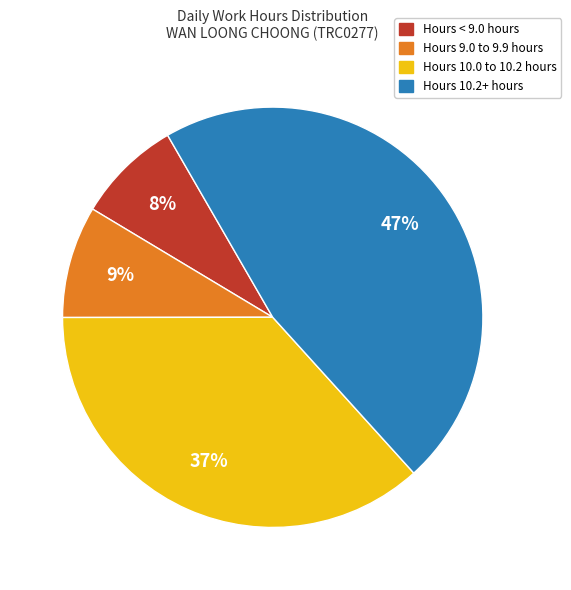

Rank the categories by value from highest to lowest.

Hours 10.2+ hours, Hours 10.0 to 10.2 hours, Hours 9.0 to 9.9 hours, Hours < 9.0 hours